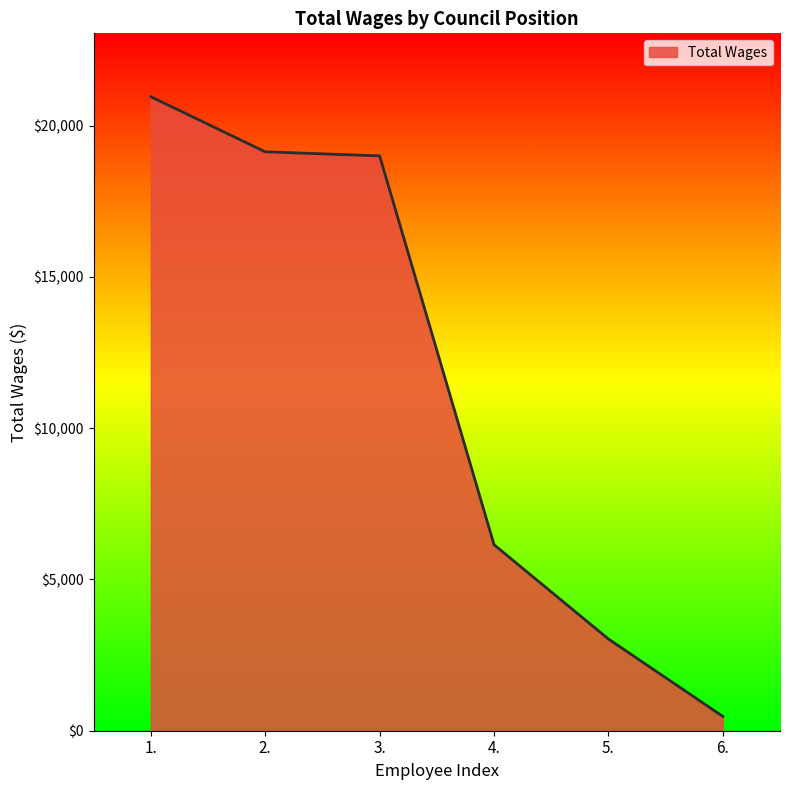

The chart shows a value of 3031 at 5.. True or false?

True